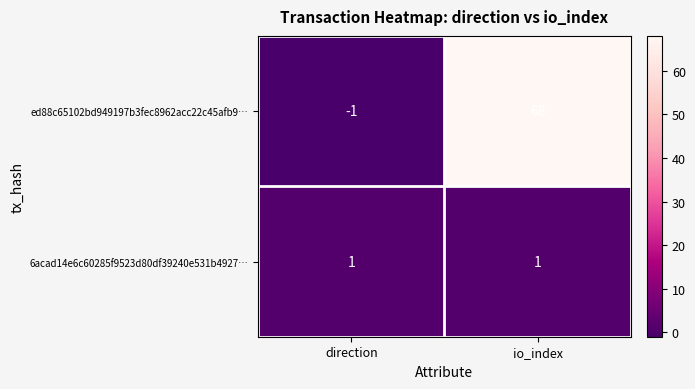

Which series has the widest spread of values?

ed88c65102bd949197b3fec8962acc22c45afb9…